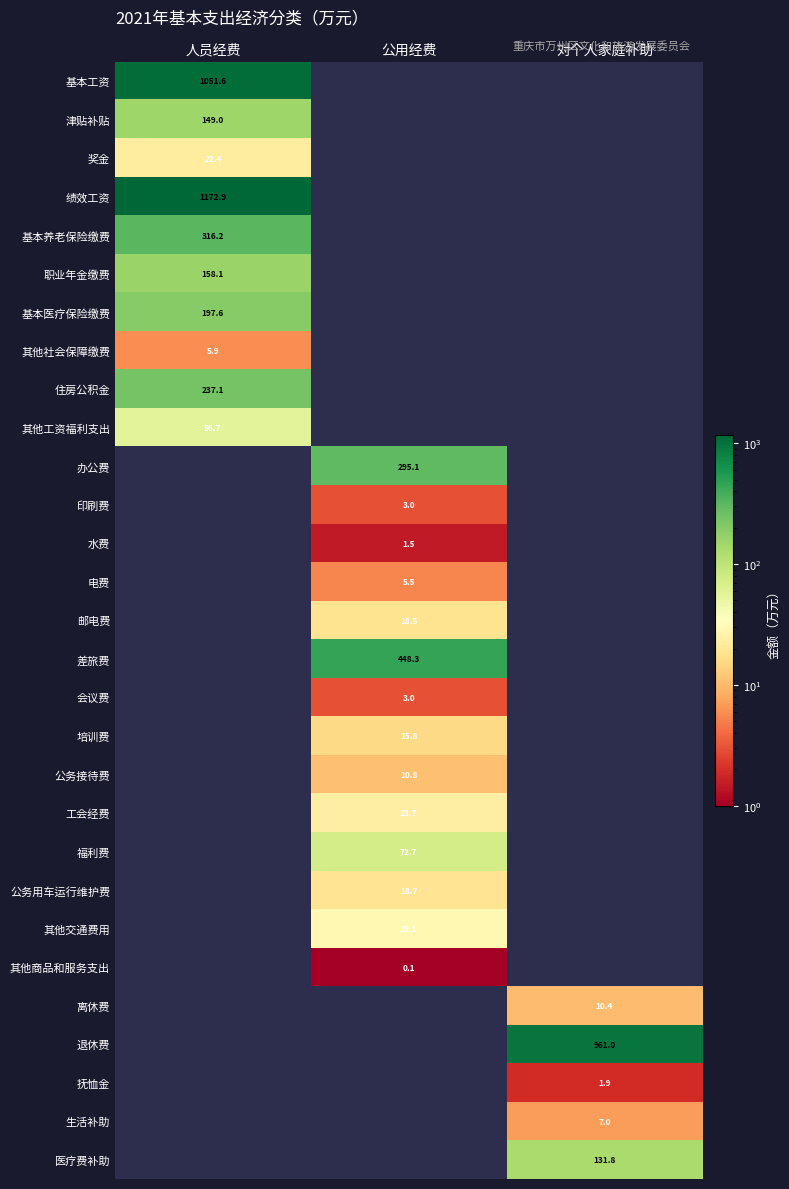

Which category has the highest value across all series?

人员经费